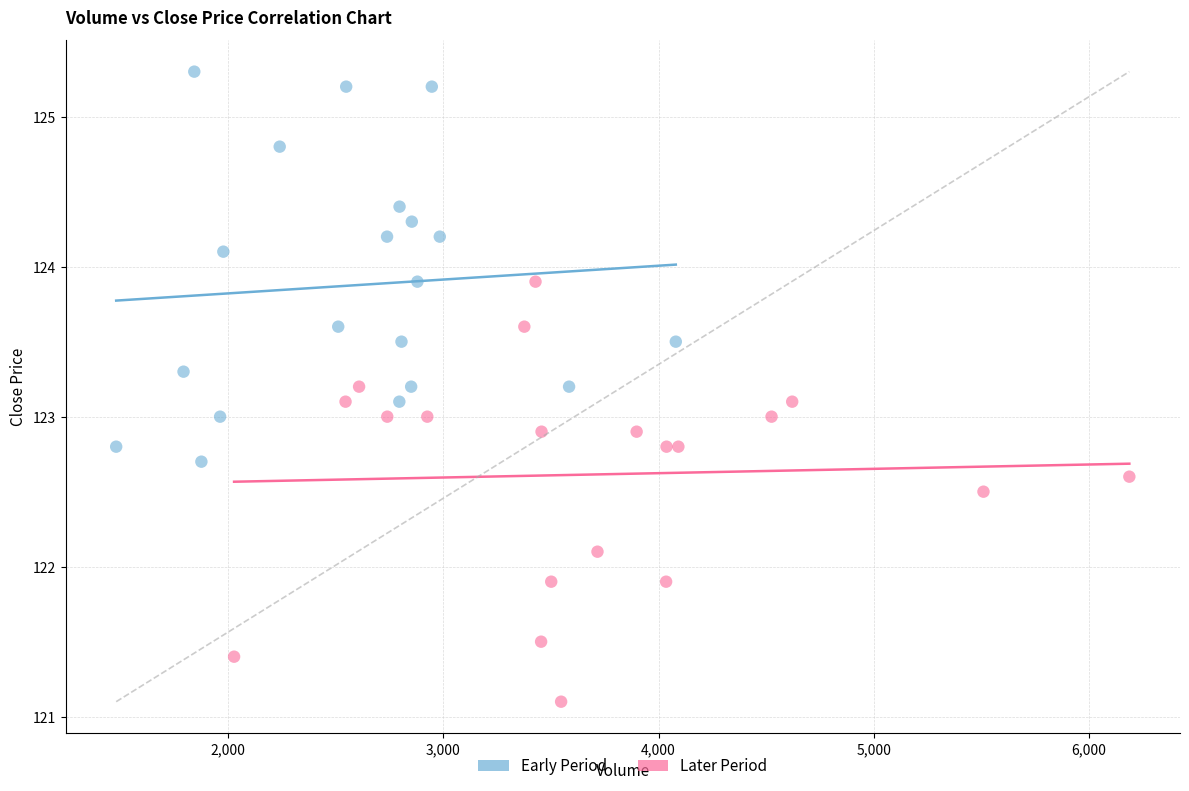

Which series contains the highest Y value?

Early Period